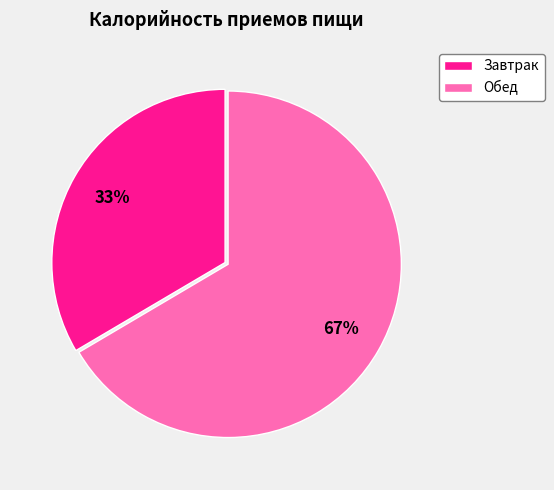

Which category has the biggest portion of the pie?

Обед